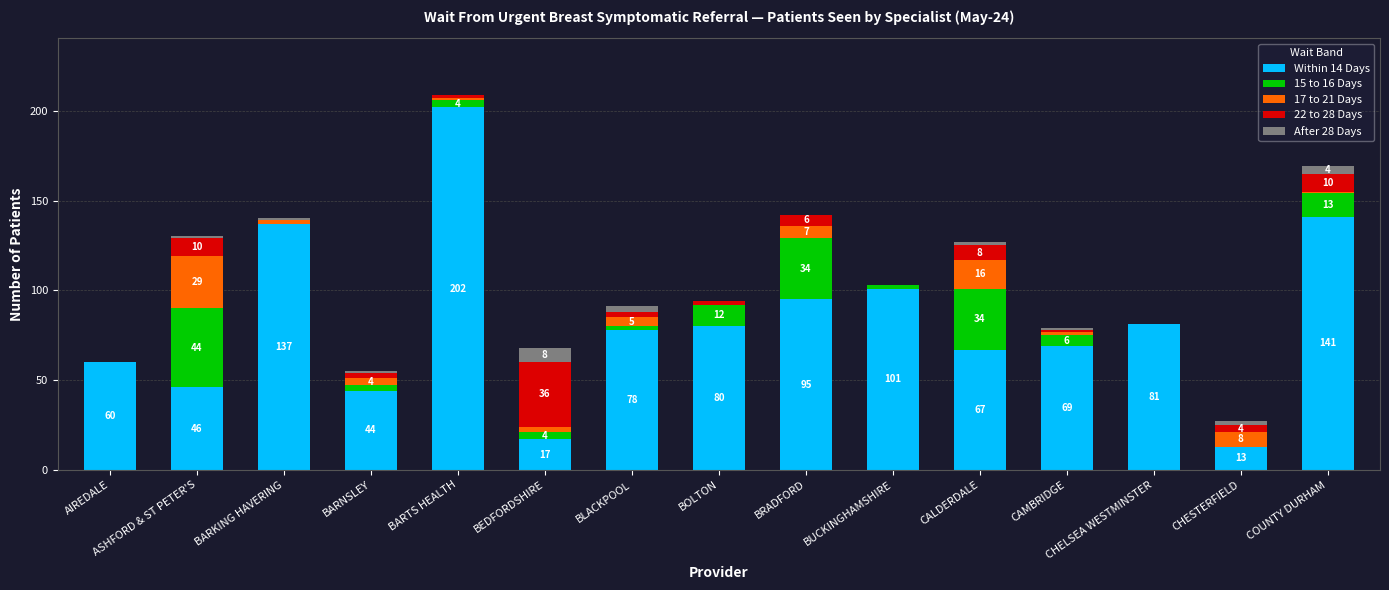

At which category is the sum across all series the highest?

BARTS HEALTH